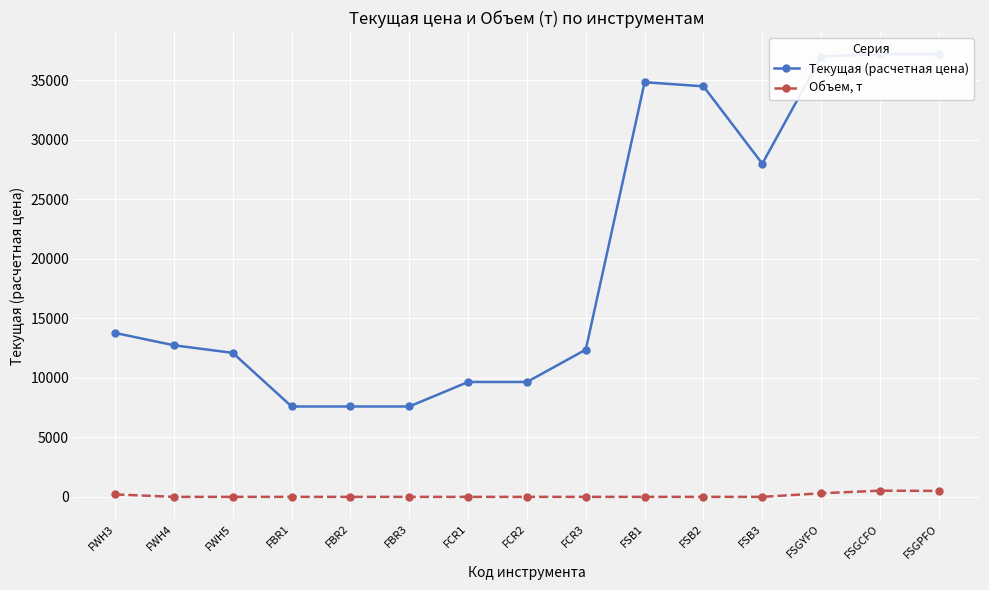

How many values in the Текущая (расчетная цена) series exceed 12740?

7